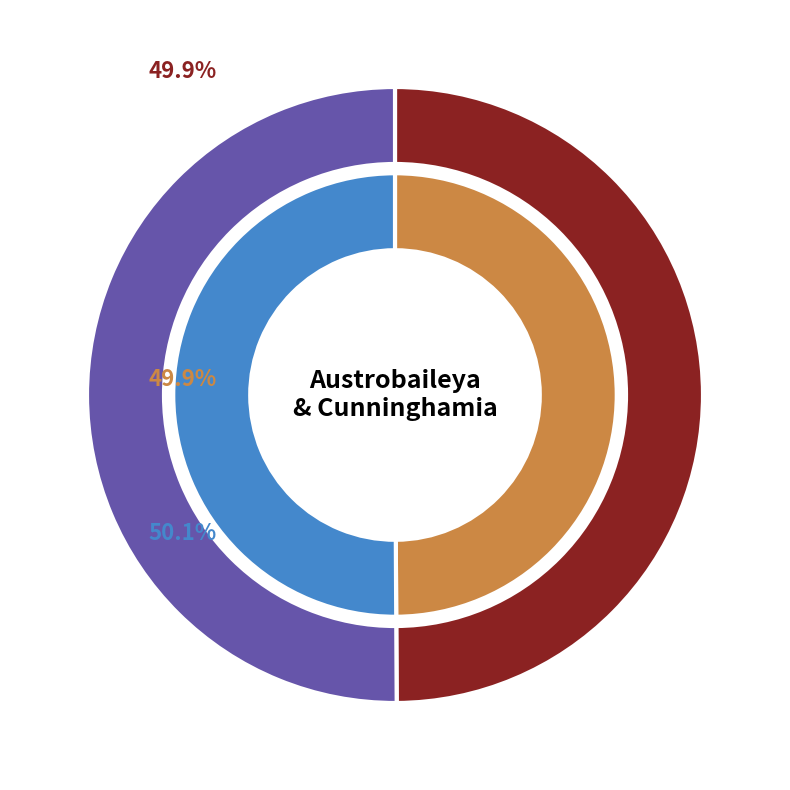

The Austrobaileya slice represents 63% of the pie. True or false?

False